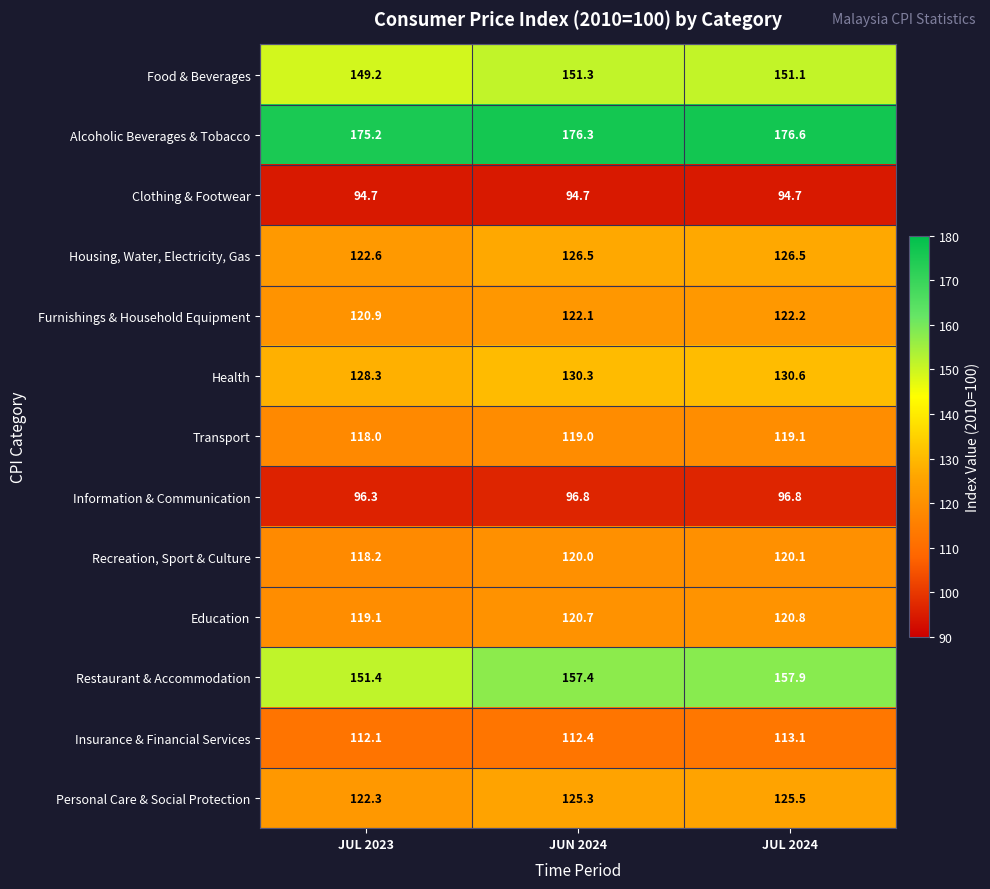

Is it true that Insurance & Financial Services equals 112.1 at JUL 2023?

True